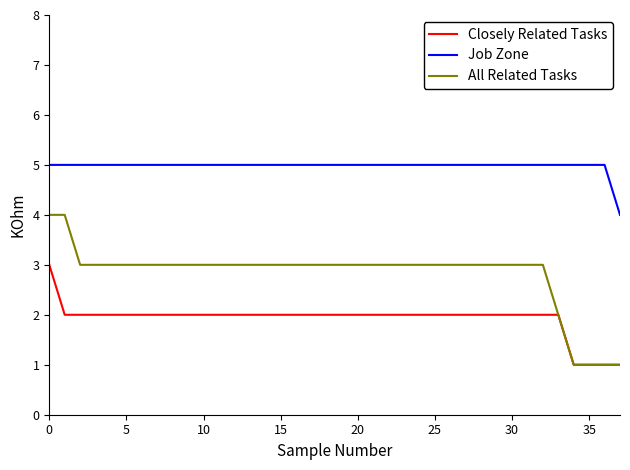

True or false: Job Zone and Closely Related Tasks cross at least once.

False